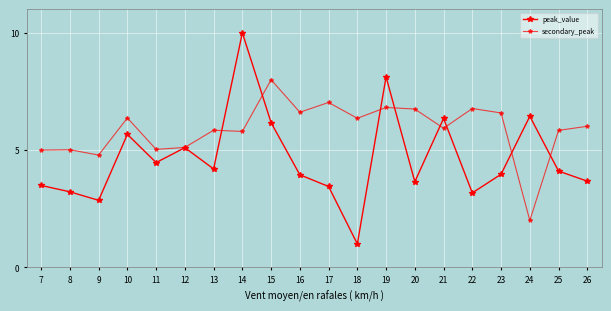

True or false: secondary_peak and peak_value cross at least once.

True